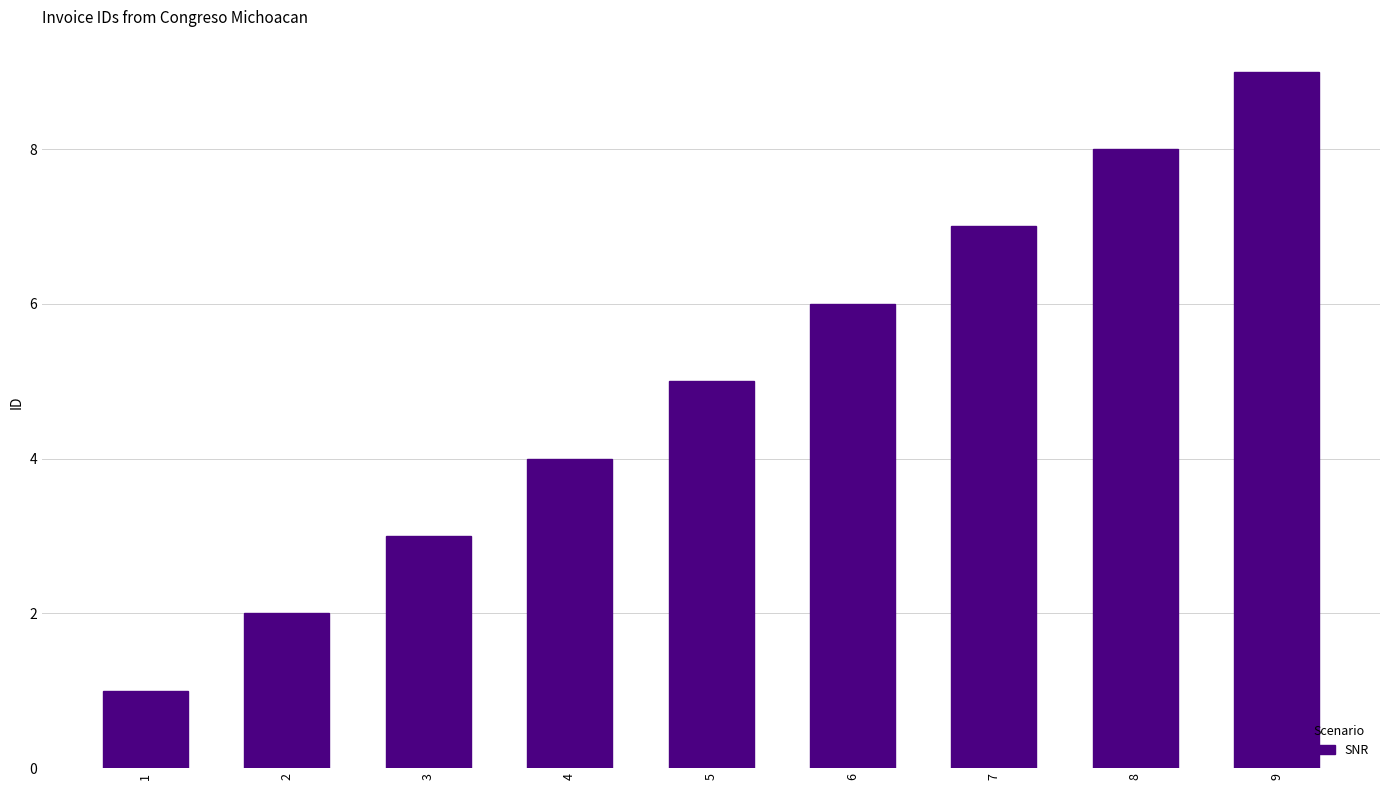

How many series are shown in this chart?

1